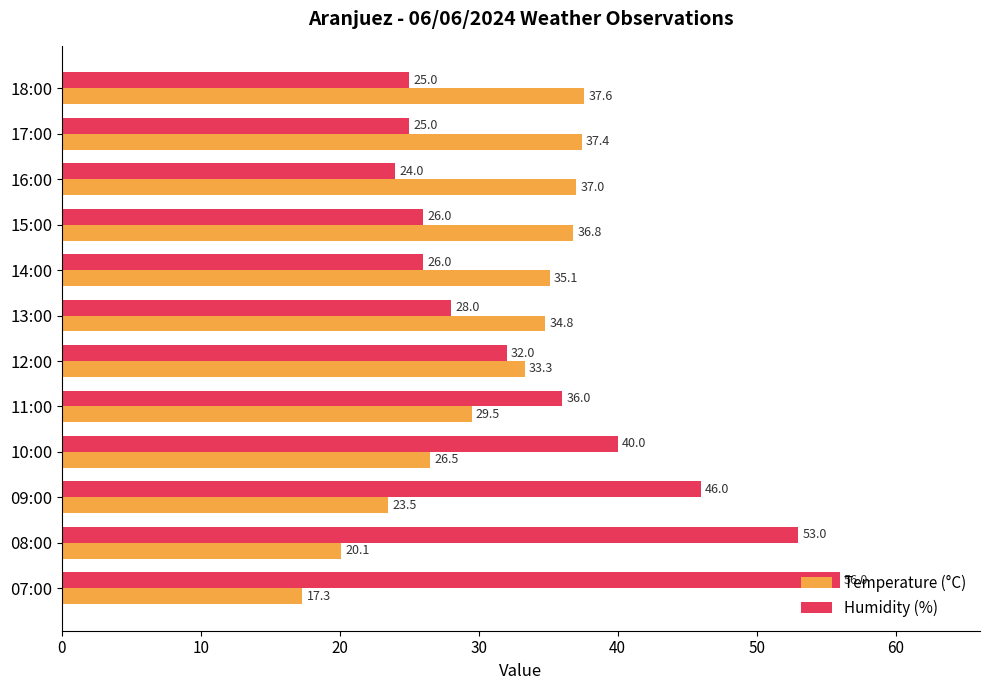

Which series has the largest total across all categories?

Humidity (%)